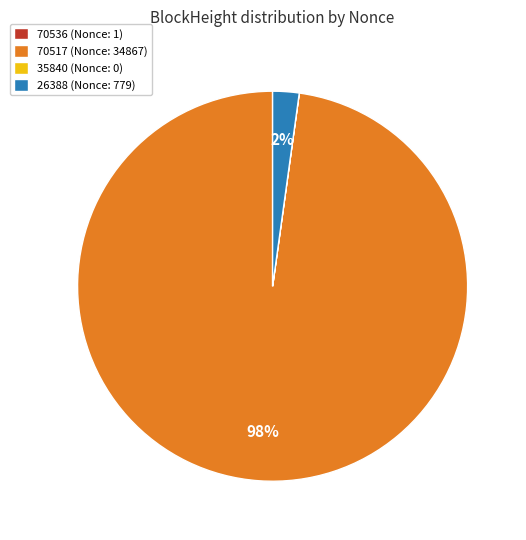

To the nearest percent, what is the difference between the largest and smallest slice percentages?

98%